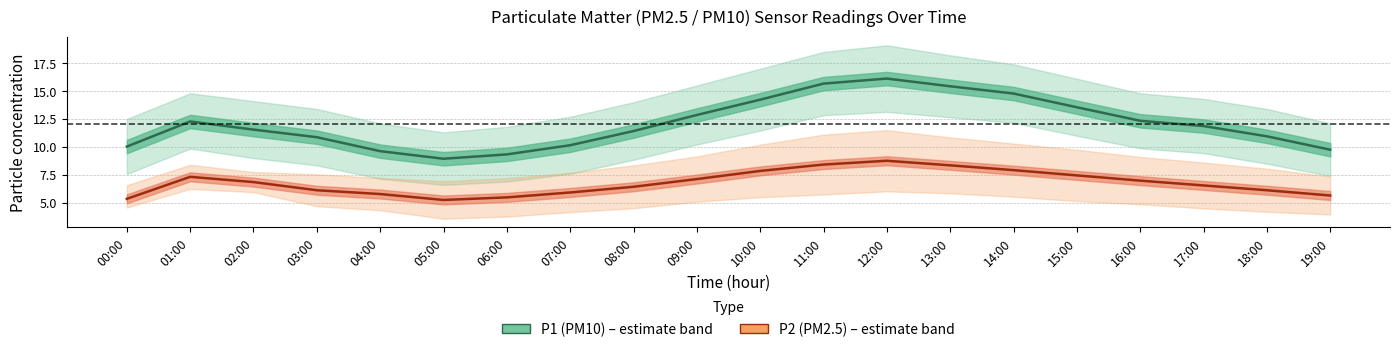

Between 05:00 and 12:00, which is larger?

12:00